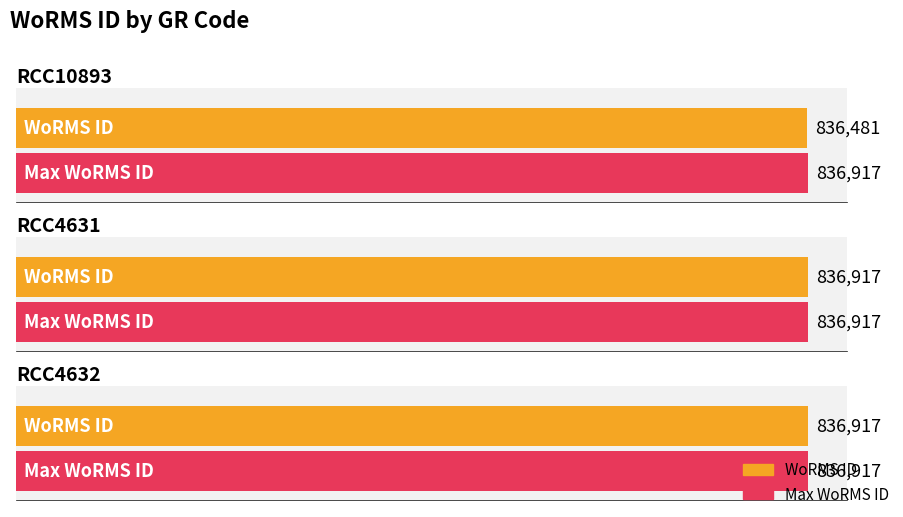

What is the change in value from RCC10893 to RCC4631?

+436